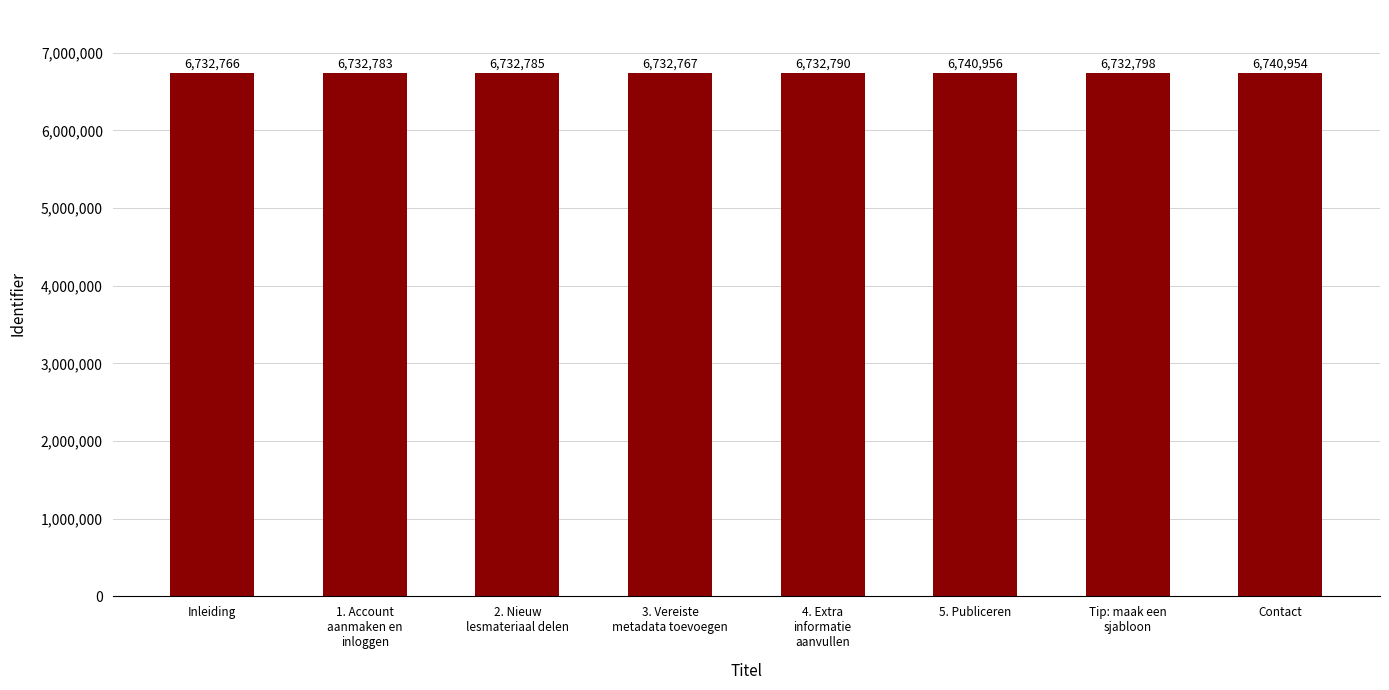

Approximately how many times larger is the value at 2. Nieuw
lesmateriaal delen compared to Contact?

1.0